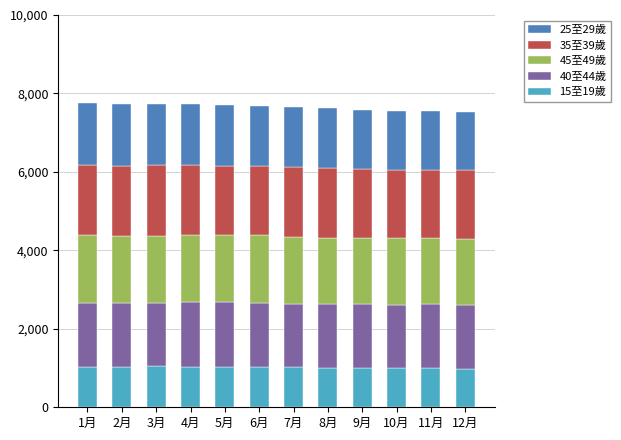

What is the difference between the maximum and minimum values in the 15至19歲 series?

63